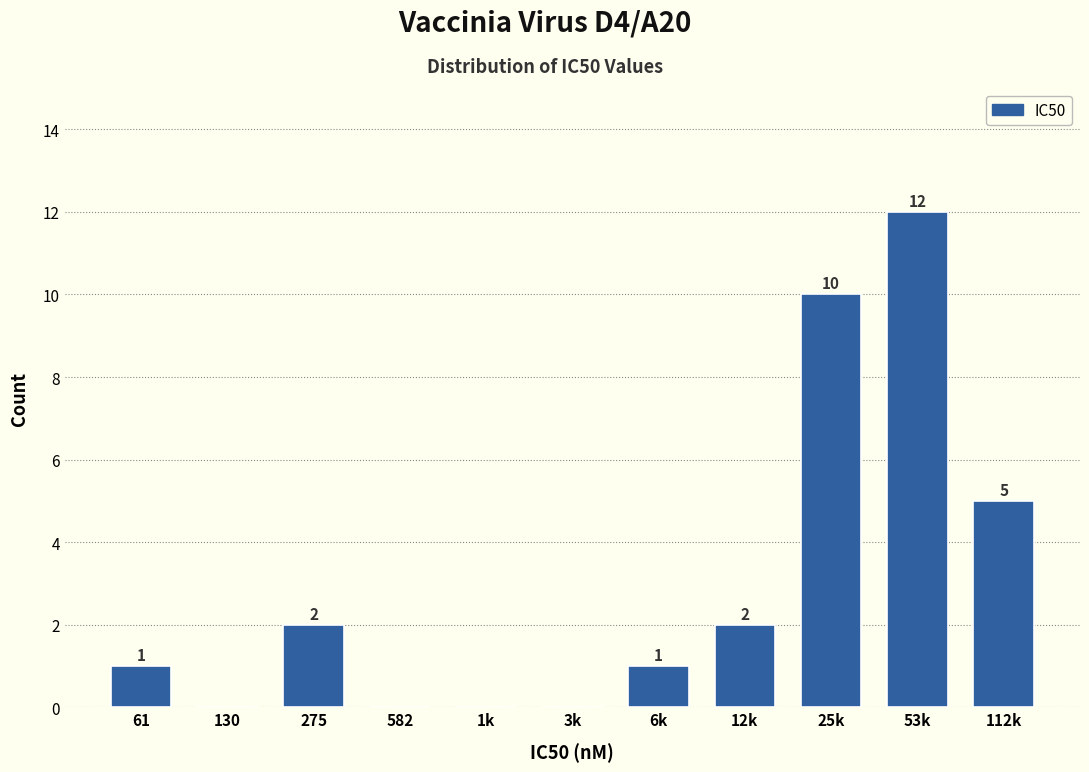

Reading right to left, what are all the values shown in this chart?

112k=5	53k=12	25k=10	12k=2	6k=1	3k=0	1k=0	582=0	275=2	130=0	61=1